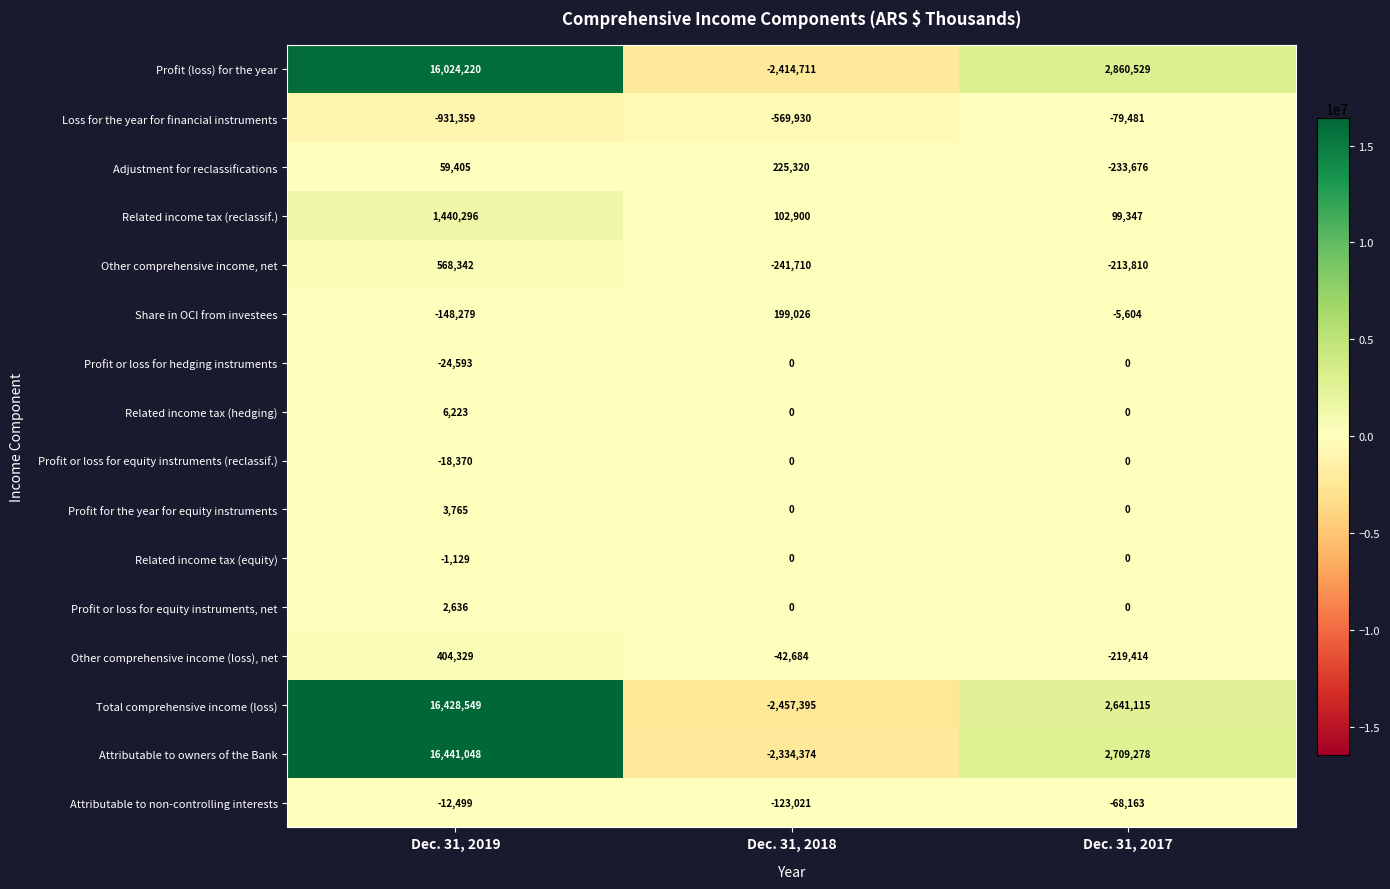

What is the spread (max minus min) of values at Dec. 31, 2018?

2682715